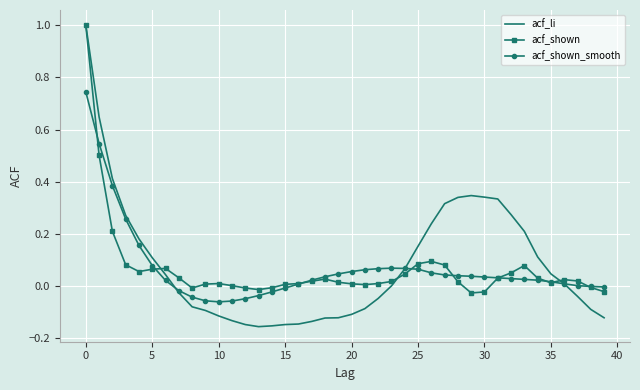

Which series ends up on top after the final intersection of acf_shown and acf_shown_smooth?

acf_shown_smooth